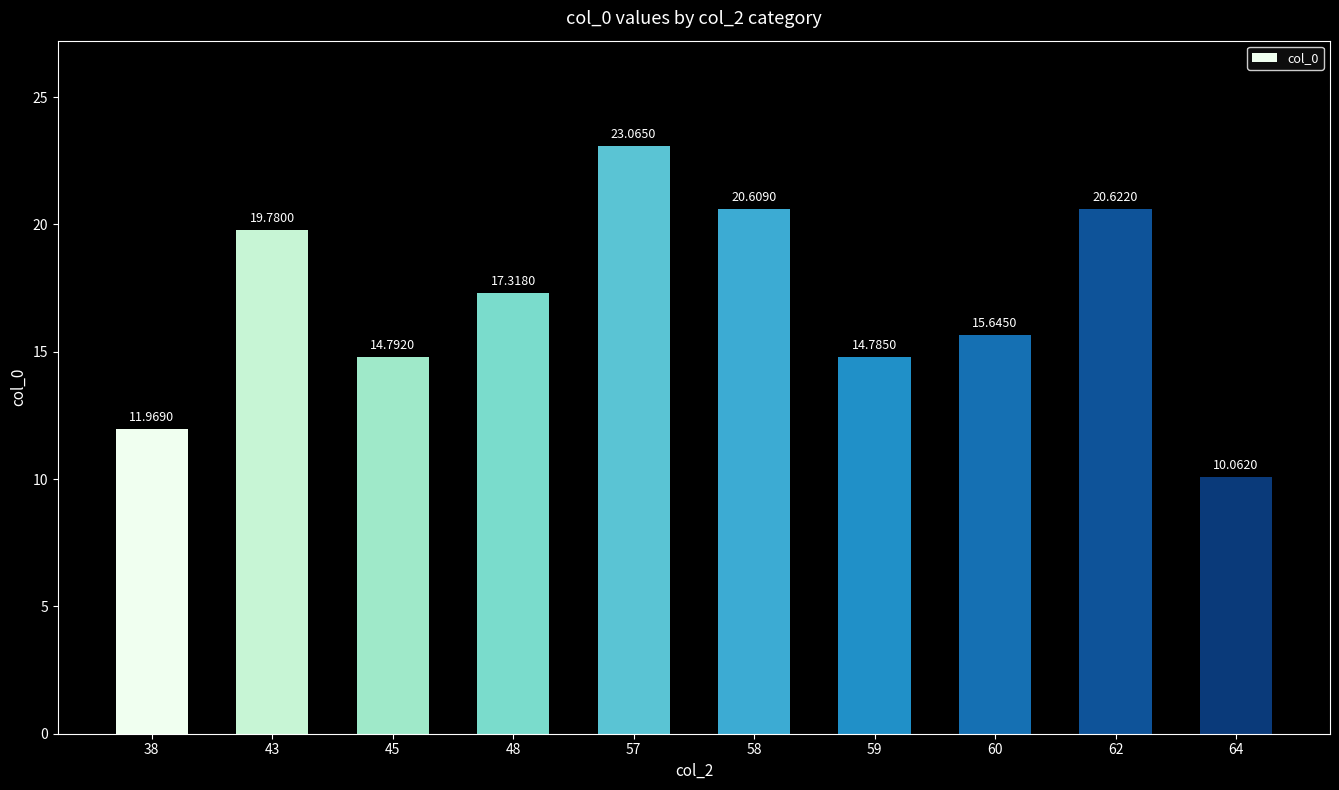

What is the change in value from 59 to 62?

+5.8